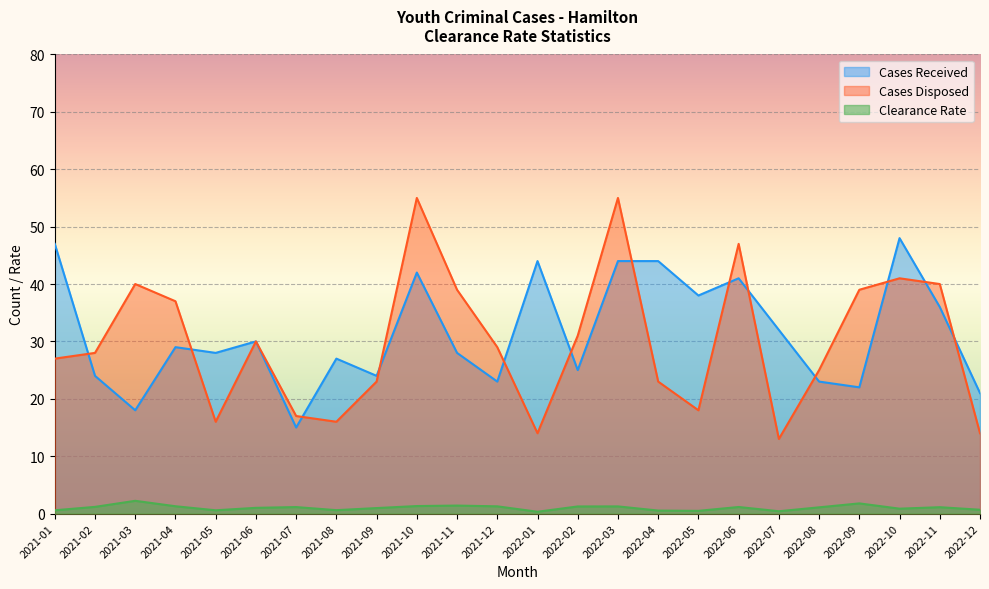

What is the label of the 5th point from the left?

2021-05